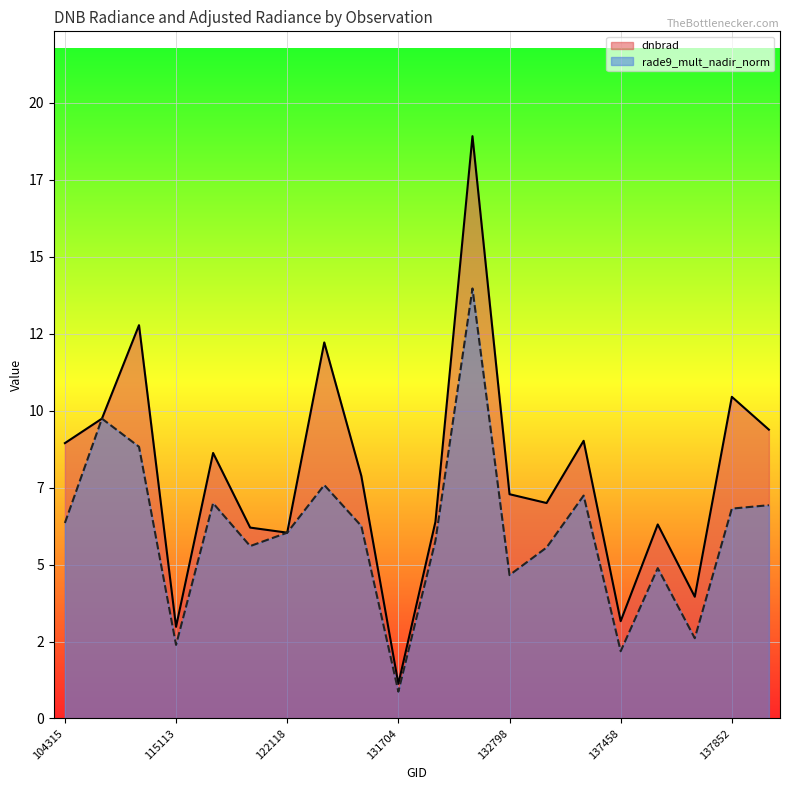

What is the difference between the maximum and minimum values in the rade9_mult_nadir_norm series?

13.1